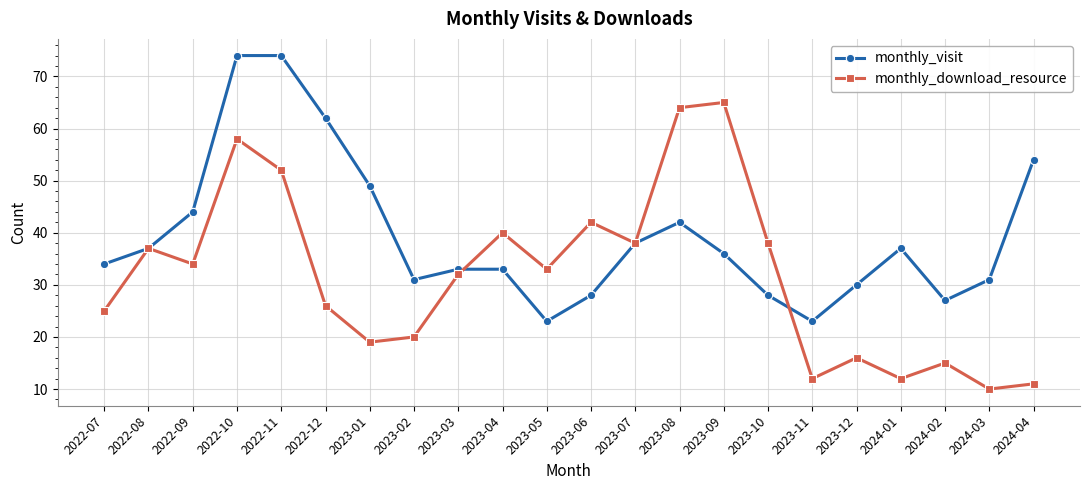

Which series ends up on top after the final intersection of monthly_visit and monthly_download_resource?

monthly_visit